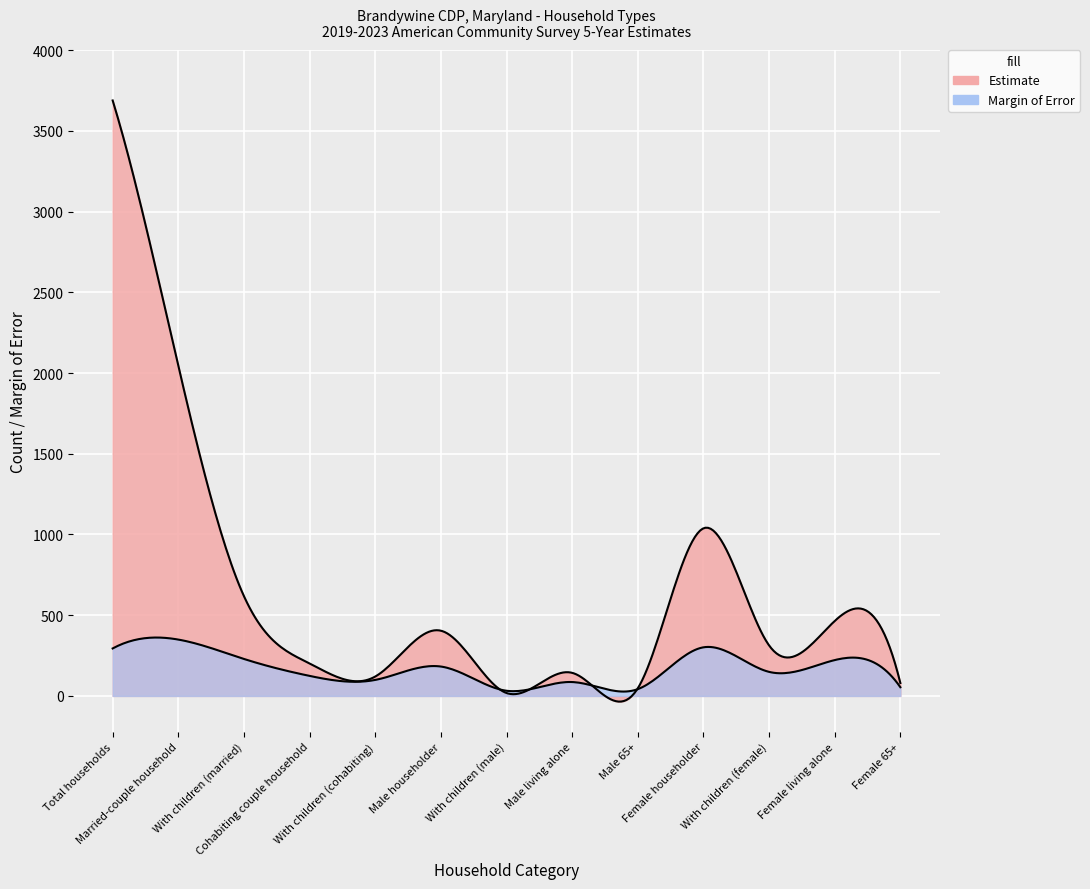

Which series changed the most between Total households and With children (married)?

Estimate